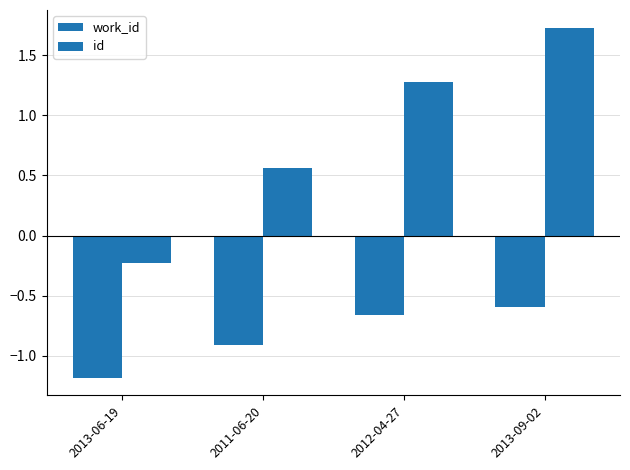

Reading right to left, transcribe all the data shown in this chart.

work_id: -0.6	-0.7	-0.9	-1.2
id: 1.7	1.3	0.6	-0.2